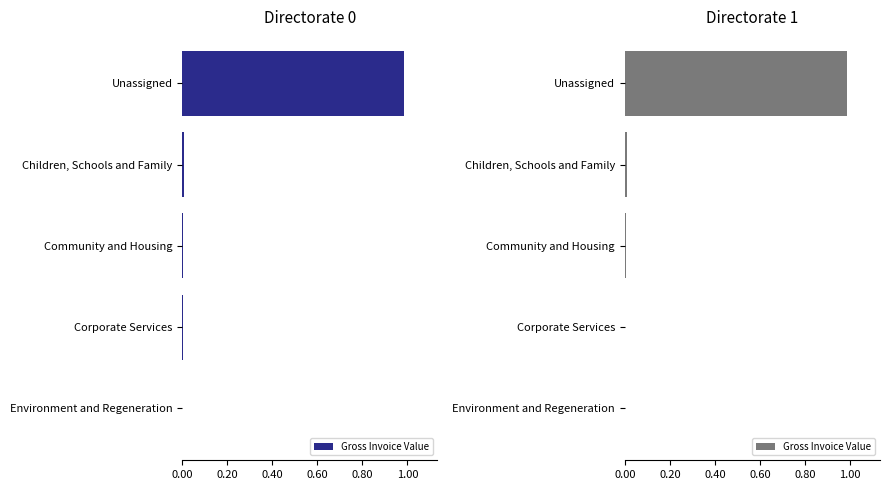

Between Corporate Services and Children, Schools and Family, which is larger?

Children, Schools and Family